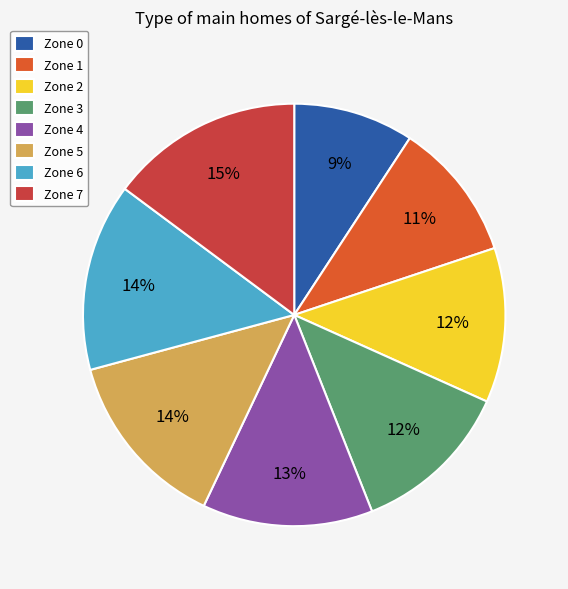

Do Zone 4 and Zone 6 together represent more than half of the pie?

No